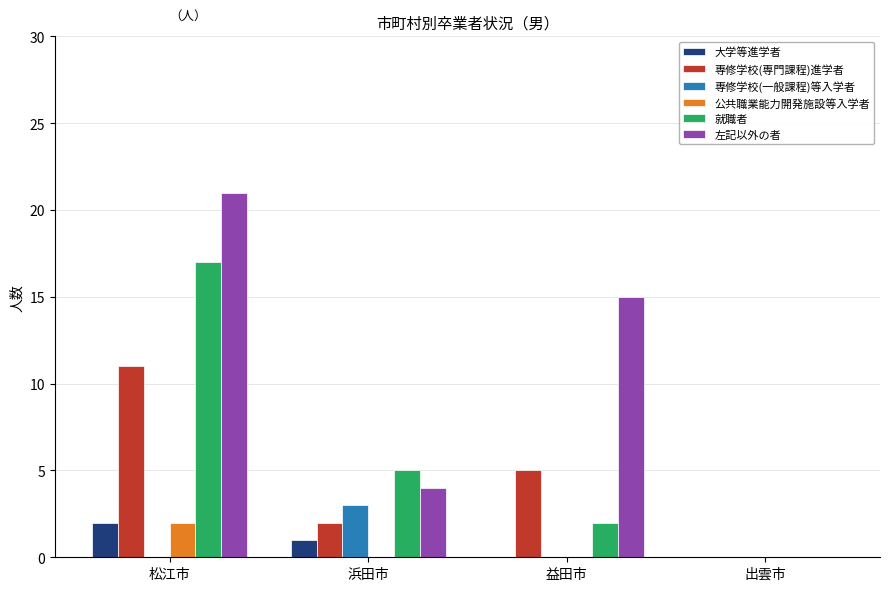

Reading left to right, list all the values displayed in this chart.

大学等進学者: 2	1	0	0
専修学校(専門課程)進学者: 11	2	5	0
専修学校(一般課程)等入学者: 0	3	0	0
公共職業能力開発施設等入学者: 2	0	0	0
就職者: 17	5	2	0
左記以外の者: 21	4	15	0